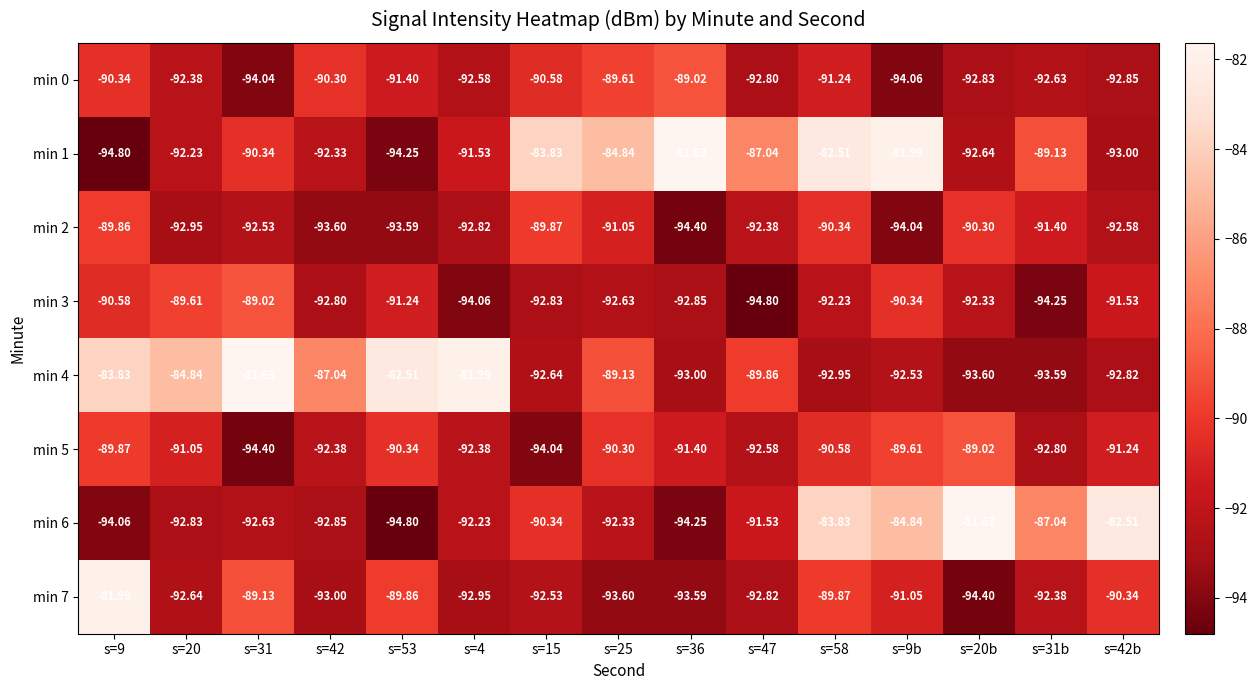

Is the value of min 2 at s=31b greater than the value of min 7 at s=9b?

No